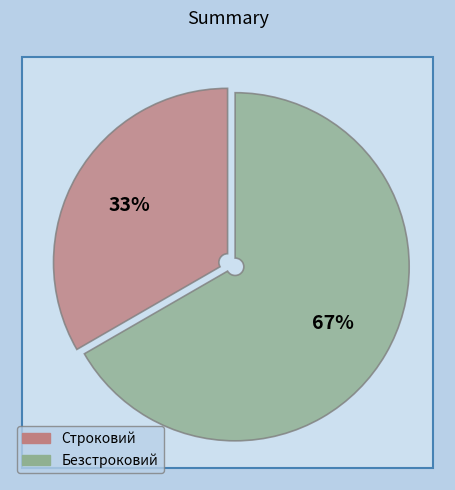

Between Строковий and Безстроковий, which is larger?

Безстроковий